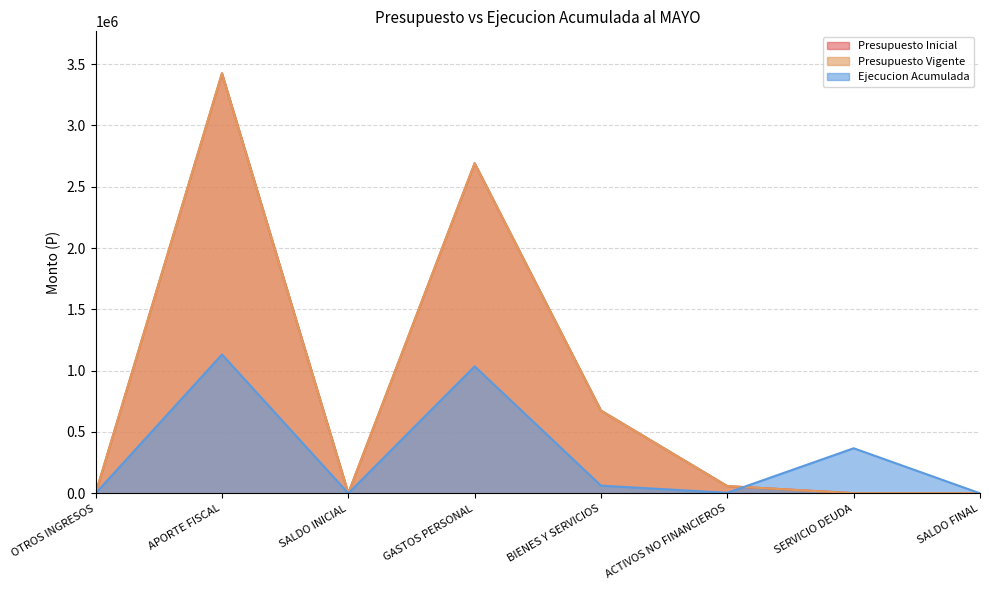

Which series ends up on top after the final intersection of Ejecucion Acumulada and Presupuesto Vigente?

Presupuesto Vigente